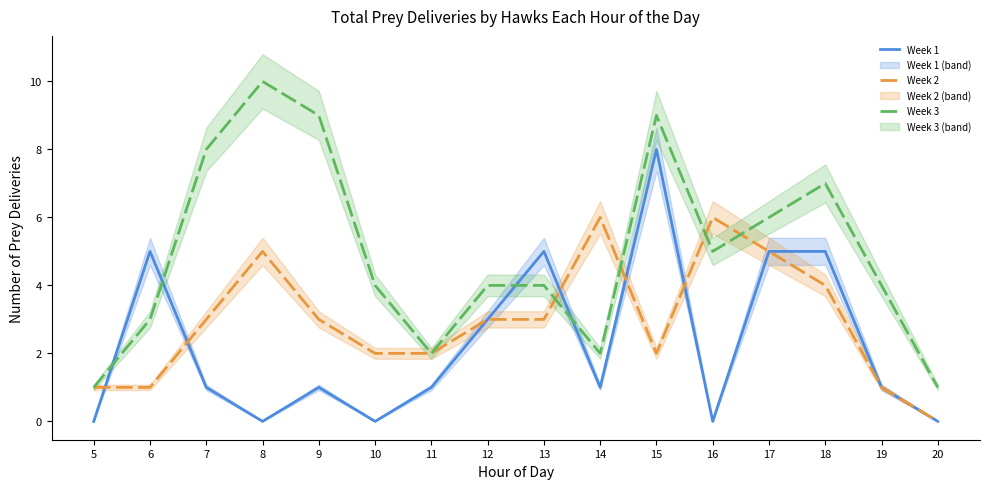

Which series has the largest range (max minus min)?

Week 3